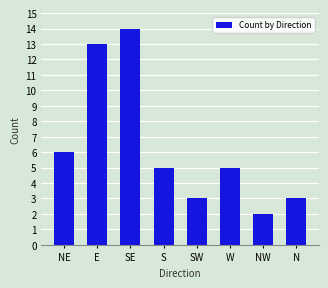

What is the label of the 2nd bar from the left?

E